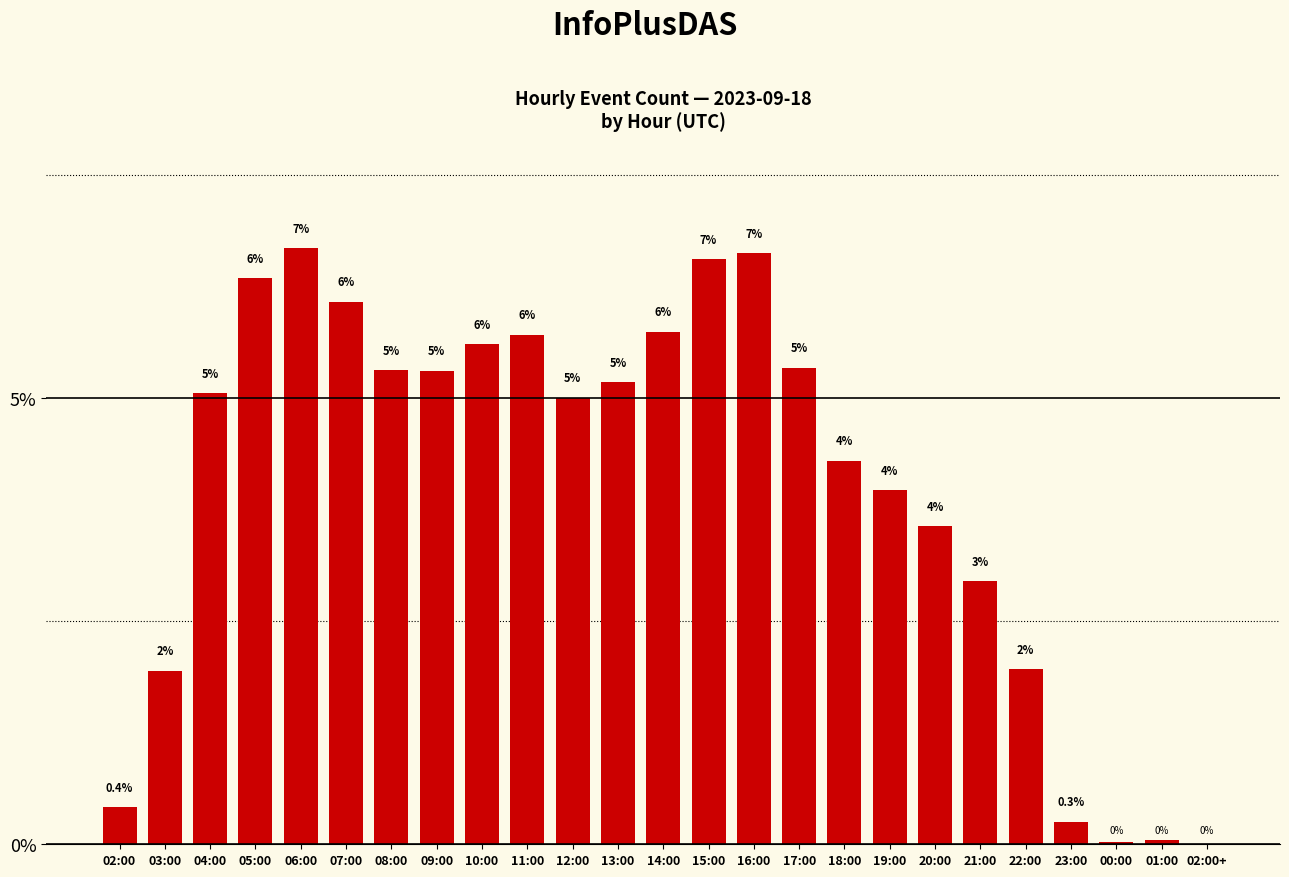

Which has a higher value, 23:00 or 00:00?

23:00